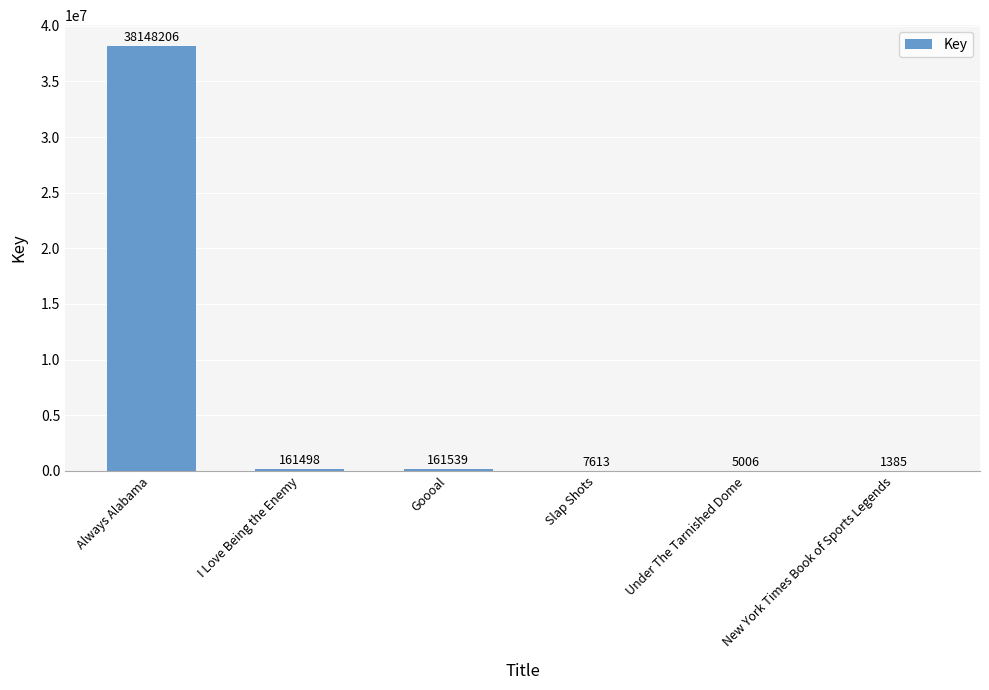

Where does the data first go above 161498?

Always Alabama